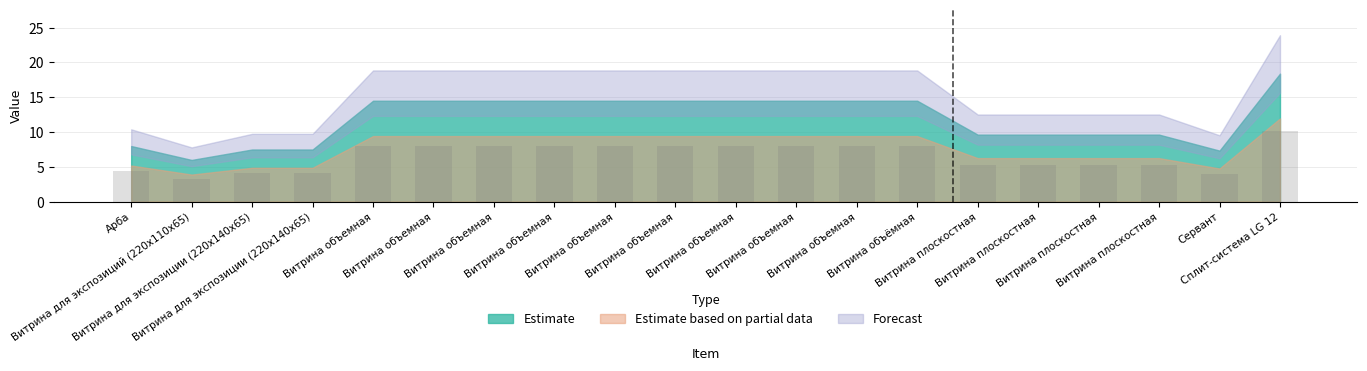

What is the difference between the maximum and minimum values?

6.8